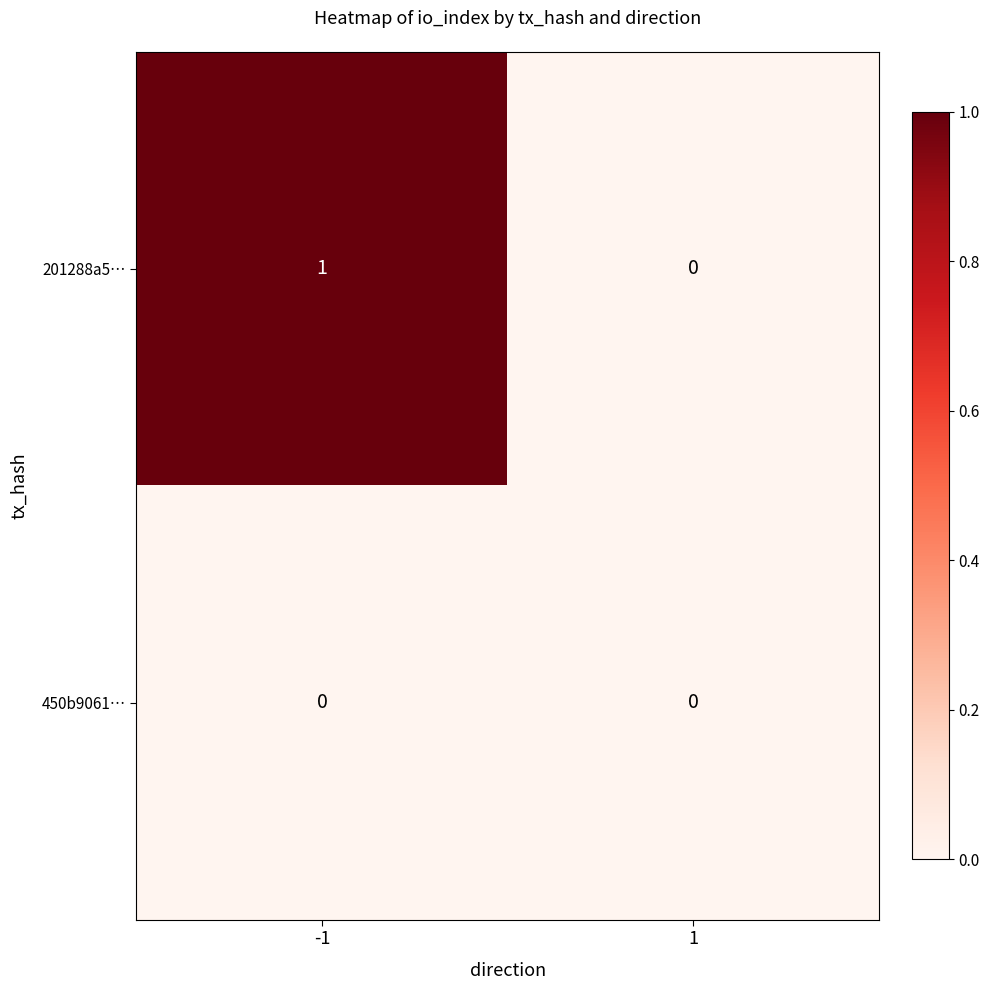

Which series changed the most between -1 and 1?

201288a5…